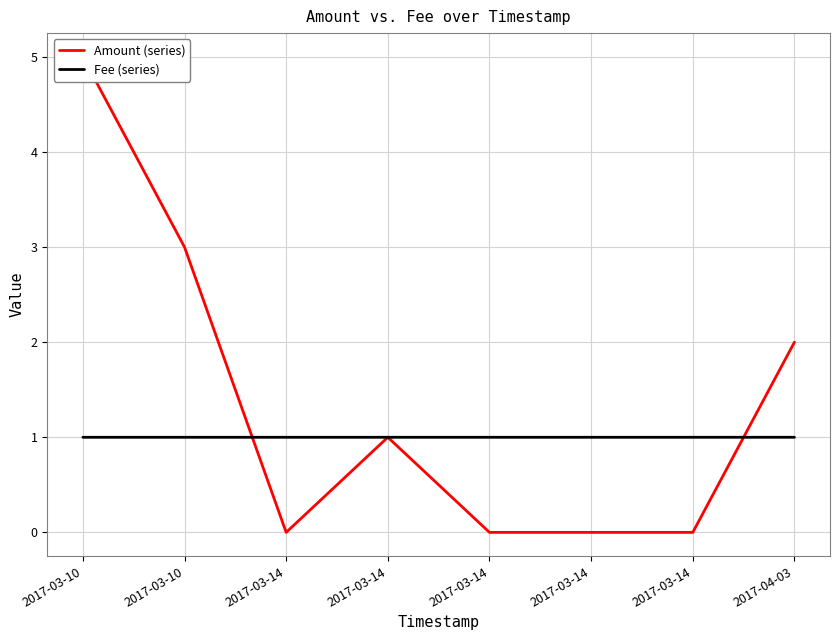

At 2017-03-10, list the series in order from largest to smallest.

Amount (series), Fee (series)